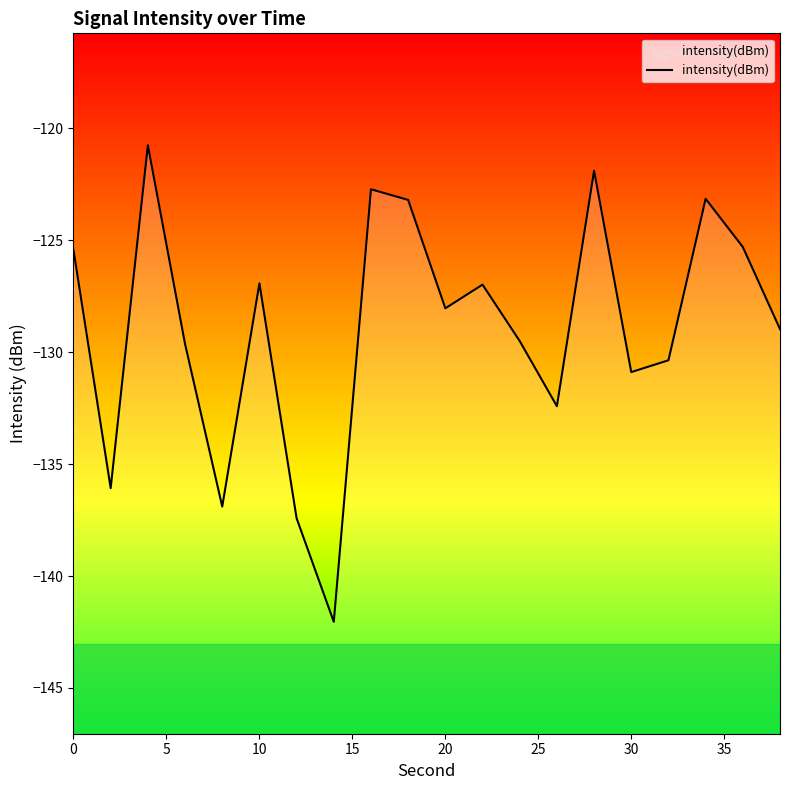

What is the sum of all values?

-2578.5